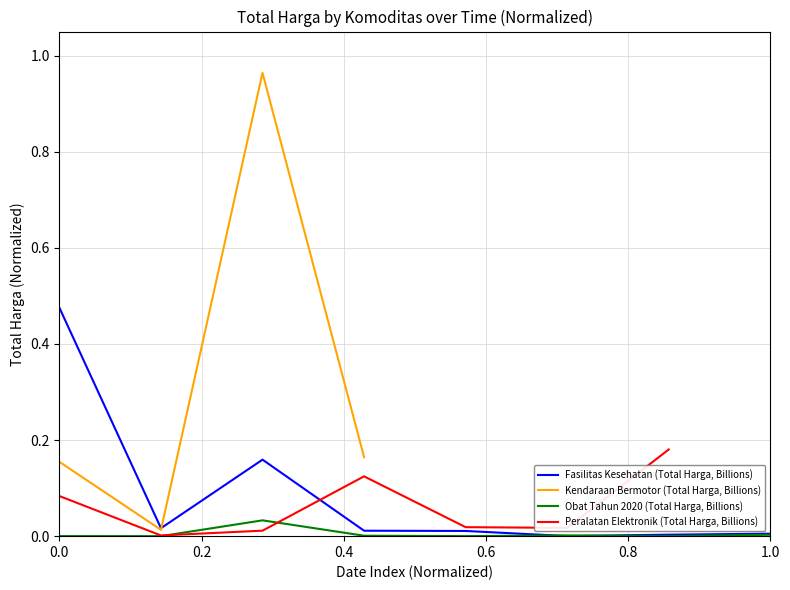

The value of Obat Tahun 2020 (Total Harga, Billions) at 0.0 is 0.0. True or false?

True